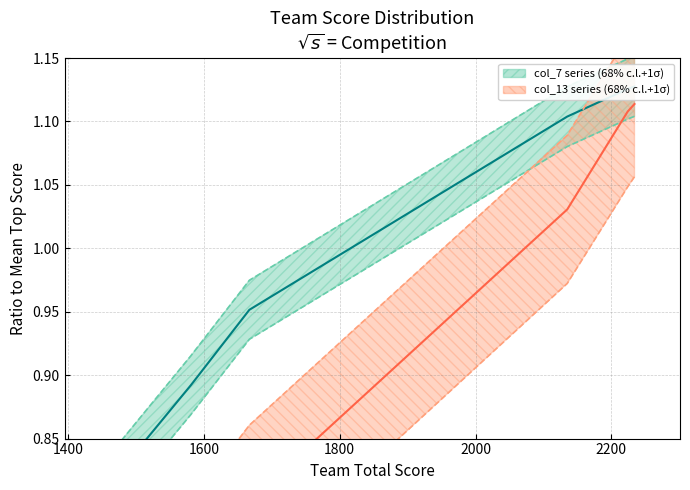

Which has a higher value, 2224 or 1438?

2224